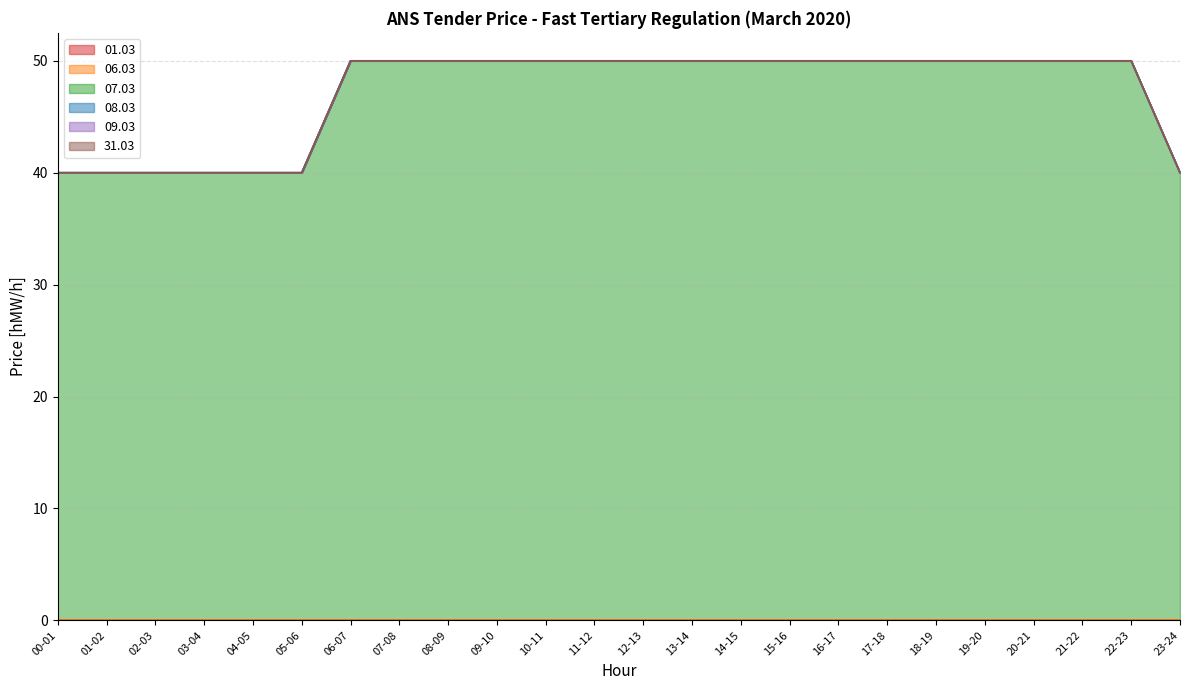

True or false: 07.03 and 31.03 cross at least once.

False